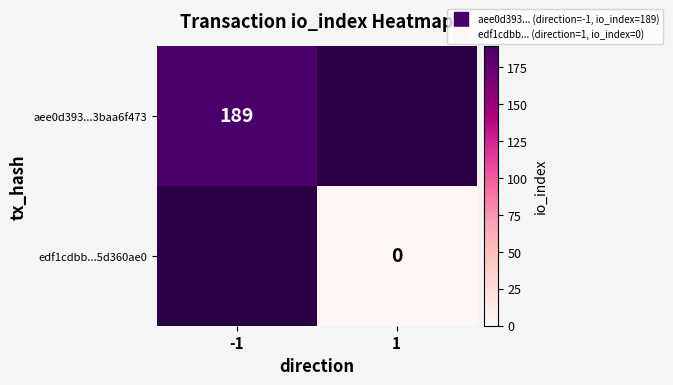

List the series in order of their overall mean, lowest first.

aee0d393...3baa6f473, edf1cdbb...5d360ae0